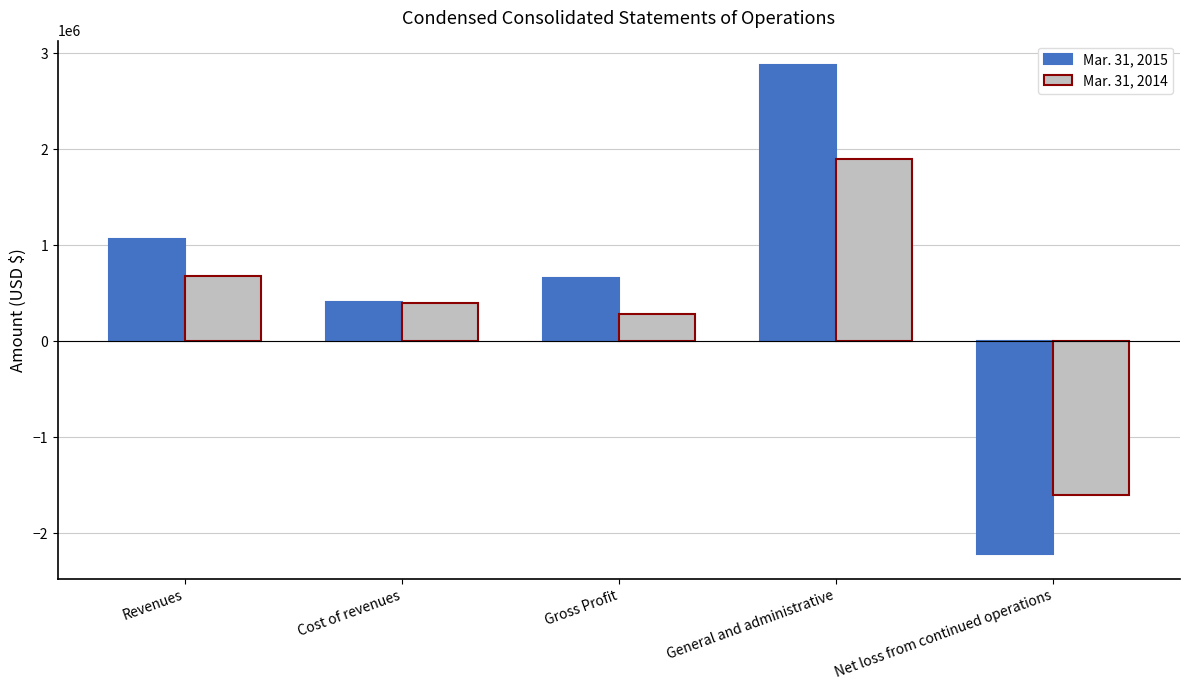

What is the total value across all series at Gross Profit?

936814